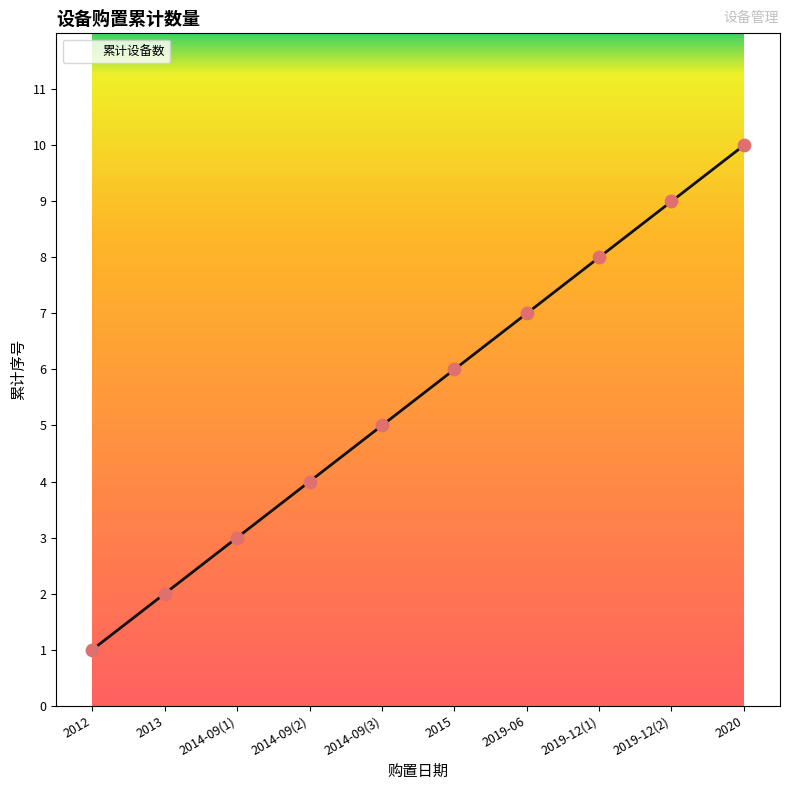

What is the change in value from 2014-09(1) to 2019-12(1)?

+5